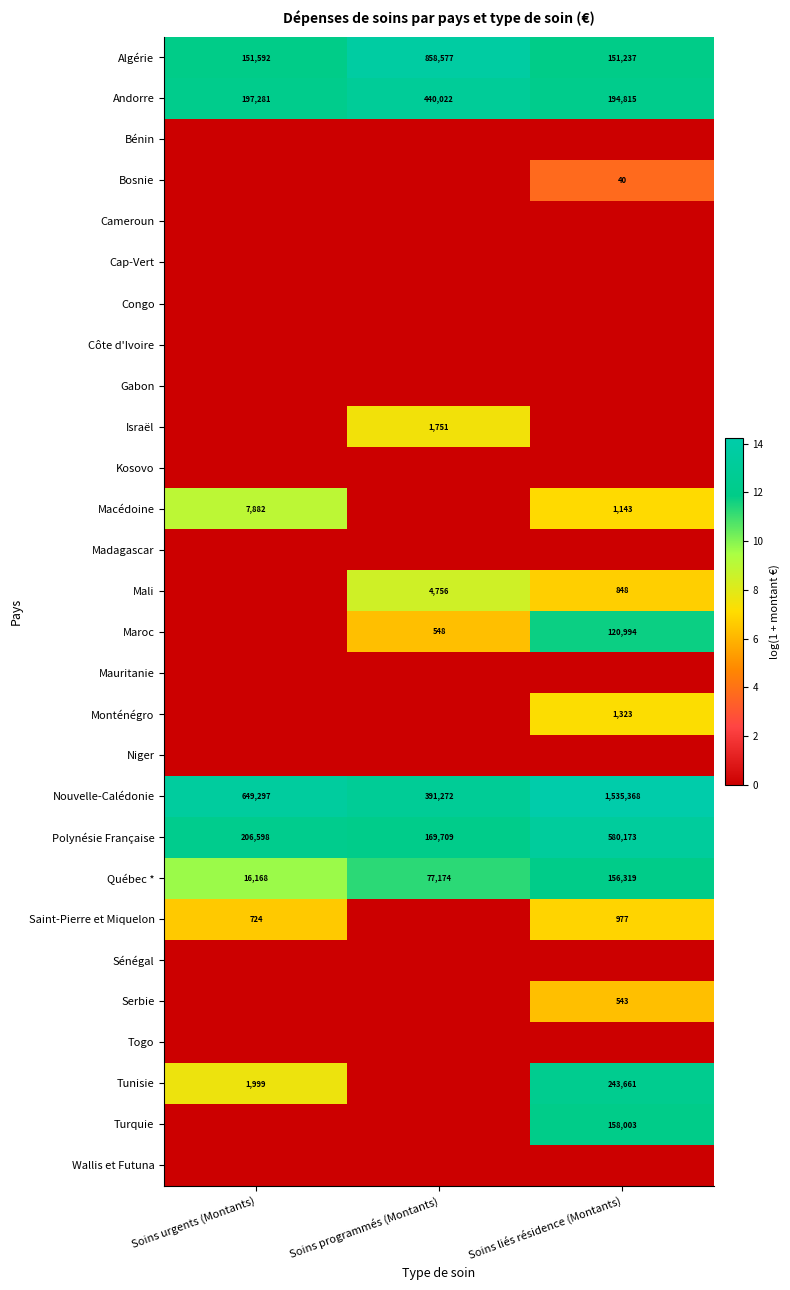

Between Soins urgents (Montants) and Soins programmés (Montants), which is larger?

Soins programmés (Montants)